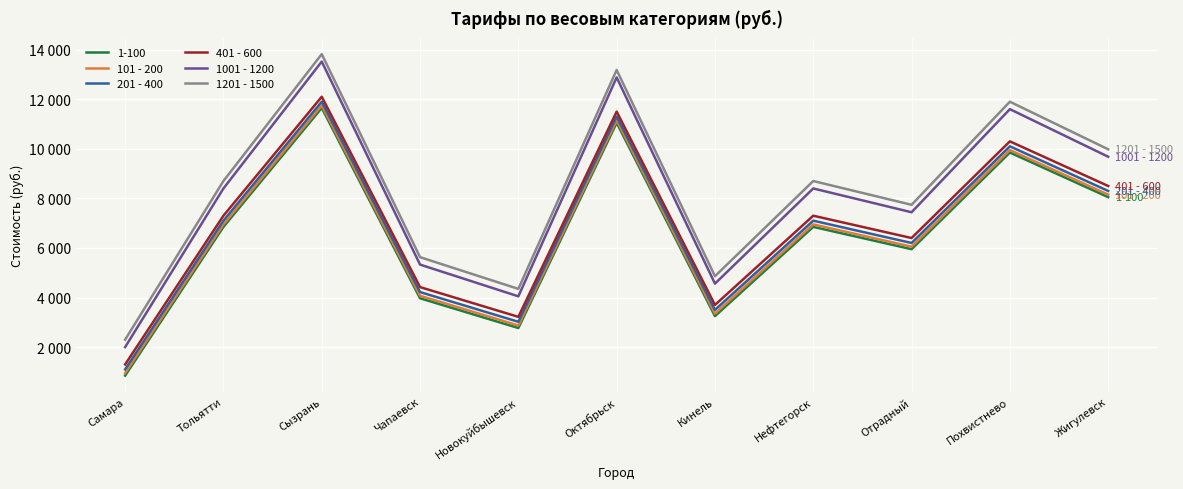

Is this an area chart (filled region under the line)?

No